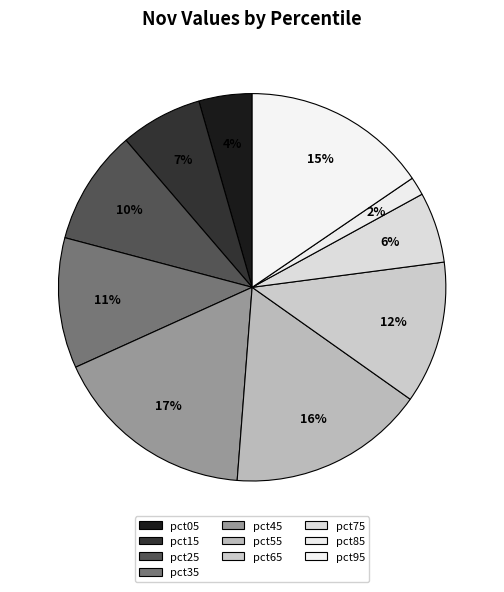

What is the smallest slice in the pie chart?

pct85